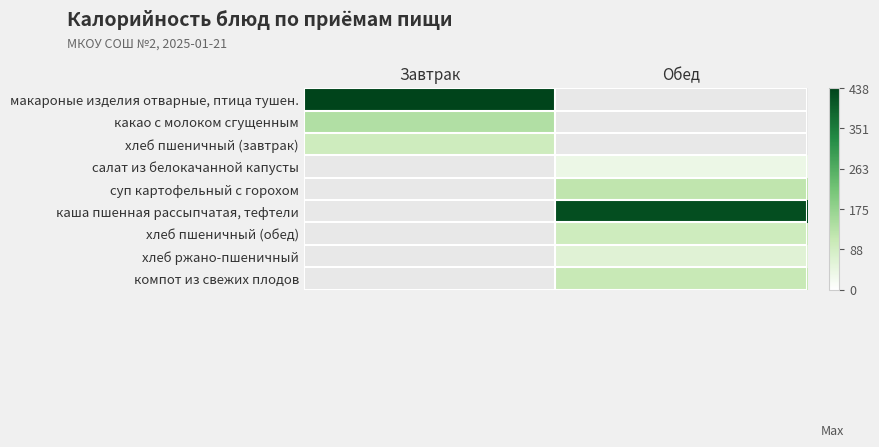

Reading left to right, list all the values displayed in this chart.

макароные изделия отварные, птица тушен.: Завтрак=438.4	Обед=0.0
какао с молоком сгущенным: Завтрак=138.4	Обед=0.0
хлеб пшеничный (завтрак): Завтрак=94.4	Обед=0.0
салат из белокачанной капусты: Завтрак=0.0	Обед=36.2
суп картофельный с горохом: Завтрак=0.0	Обед=118.6
каша пшенная рассыпчатая, тефтели: Завтрак=0.0	Обед=421.7
хлеб пшеничный (обед): Завтрак=0.0	Обед=94.4
хлеб ржано-пшеничный: Завтрак=0.0	Обед=61.2
компот из свежих плодов: Завтрак=0.0	Обед=107.4